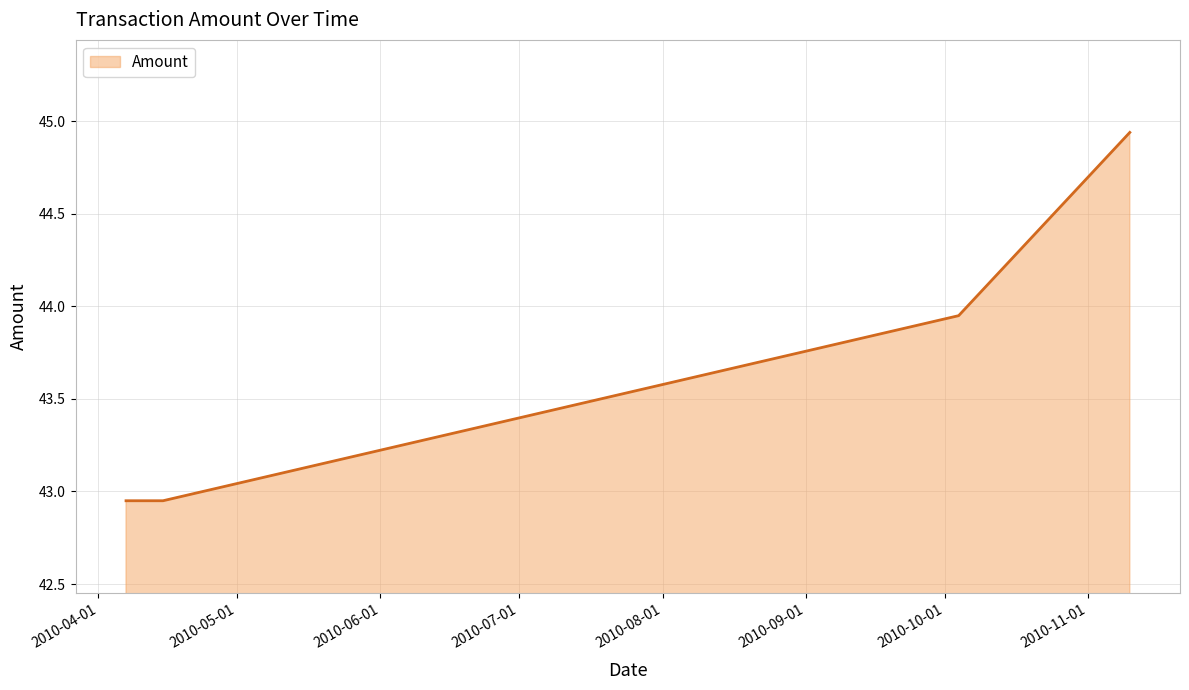

What is the ratio of the value at 2010-04-15 to the value at 2010-04-07?

1.0